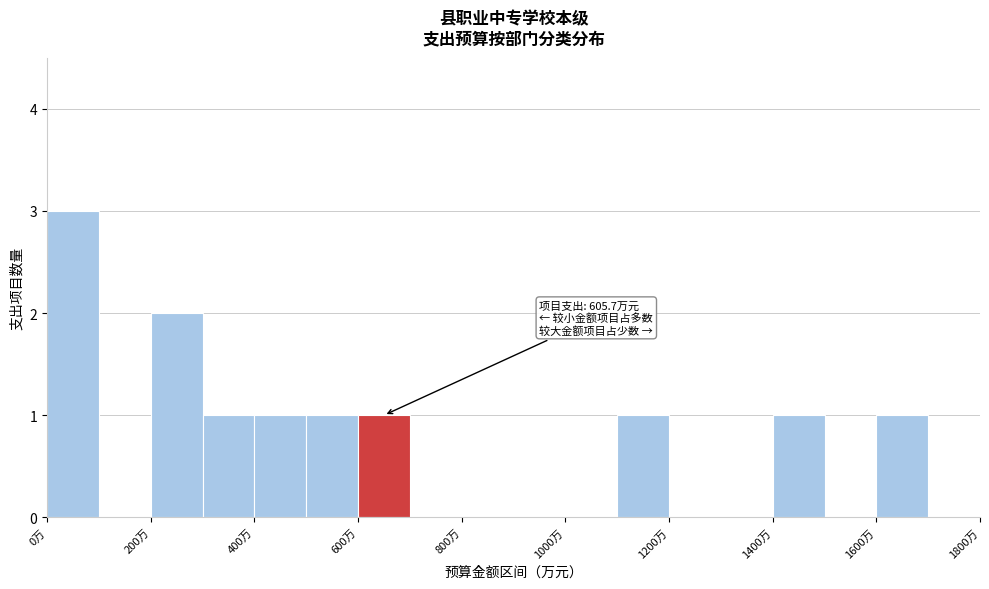

Which range on the x-axis has the tallest bar?

0 to 100